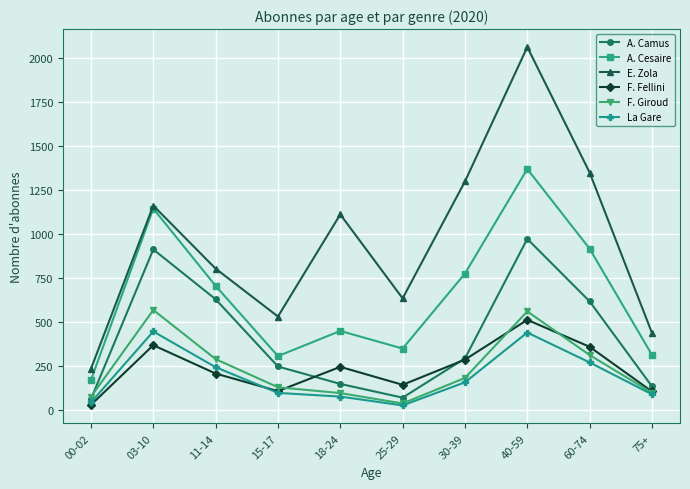

What position from the right is 11-14?

8